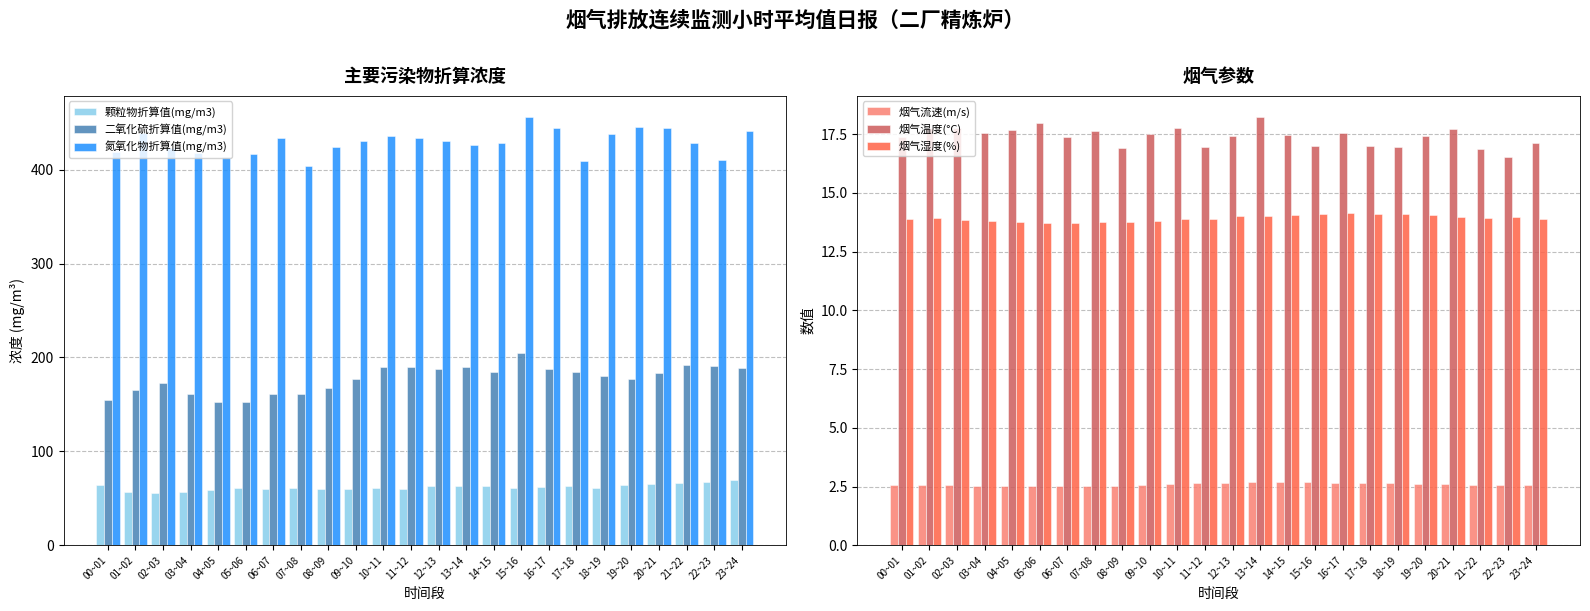

What is the label of the 8th bar from the left?

07~08